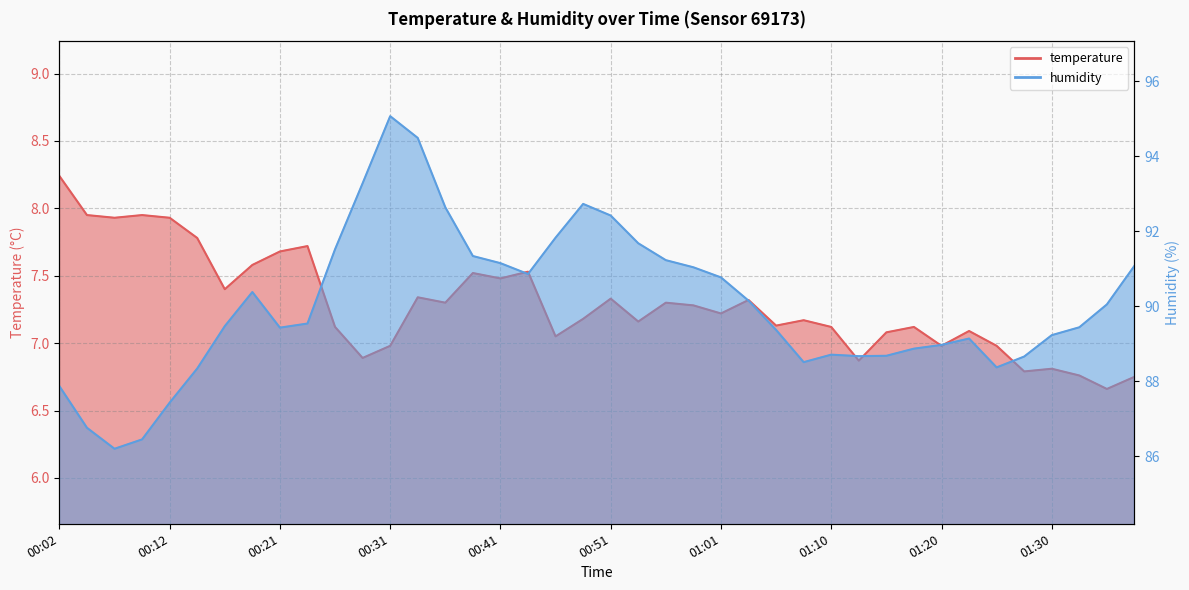

Which series has the largest total across all categories?

humidity